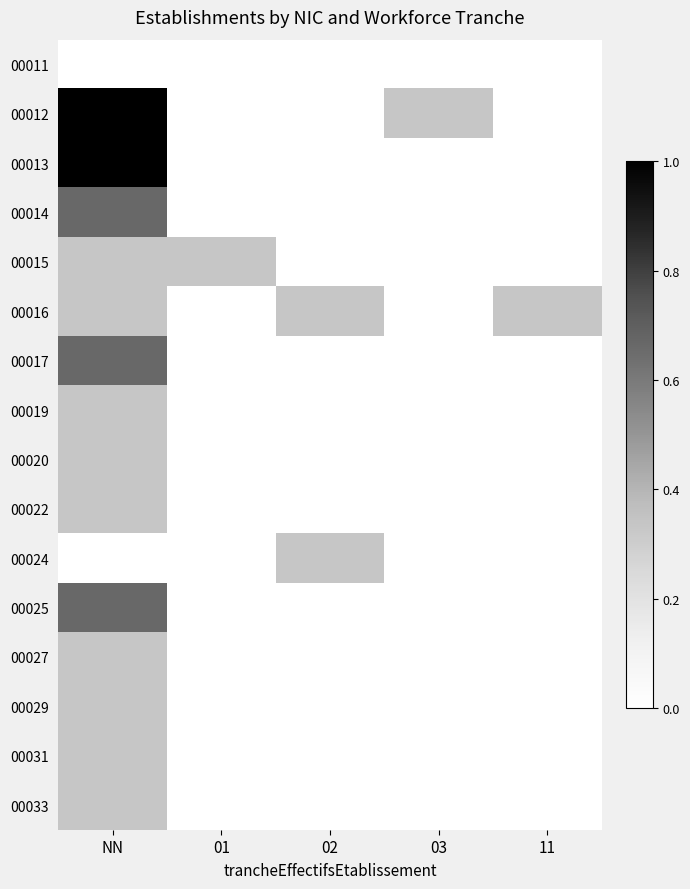

How many categories are shown in the chart?

5